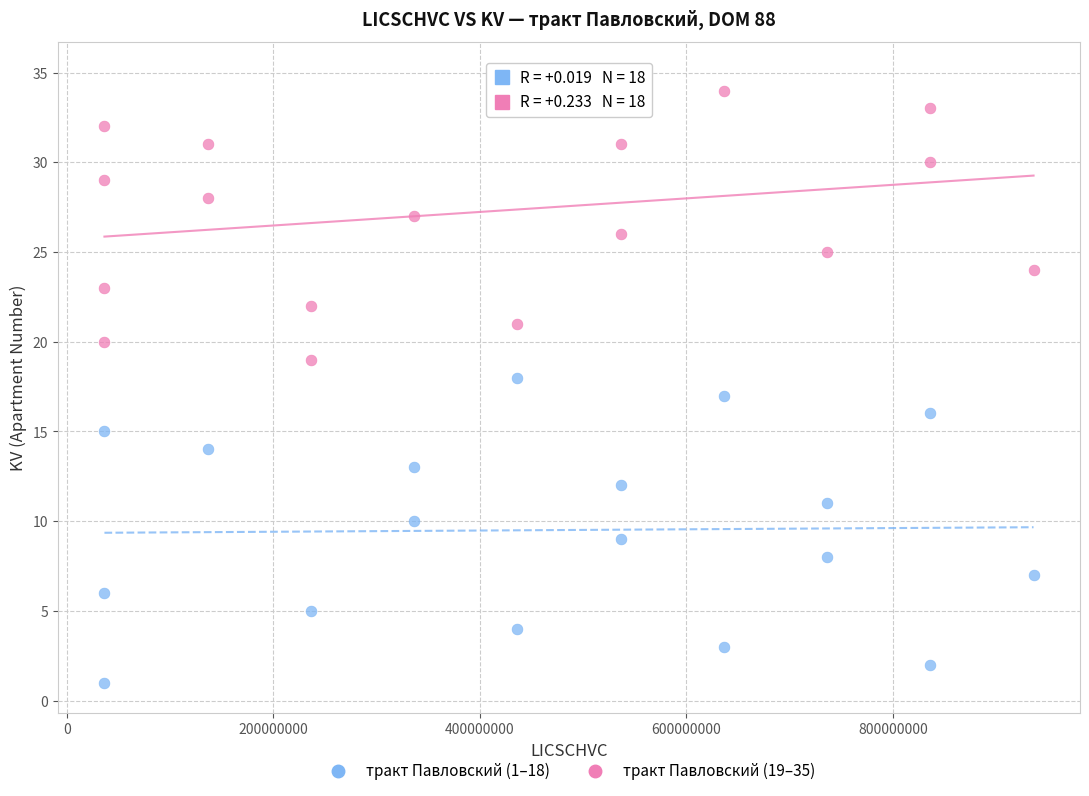

What are all the series names shown in the legend?

тракт Павловский (1–18), тракт Павловский (19–35)